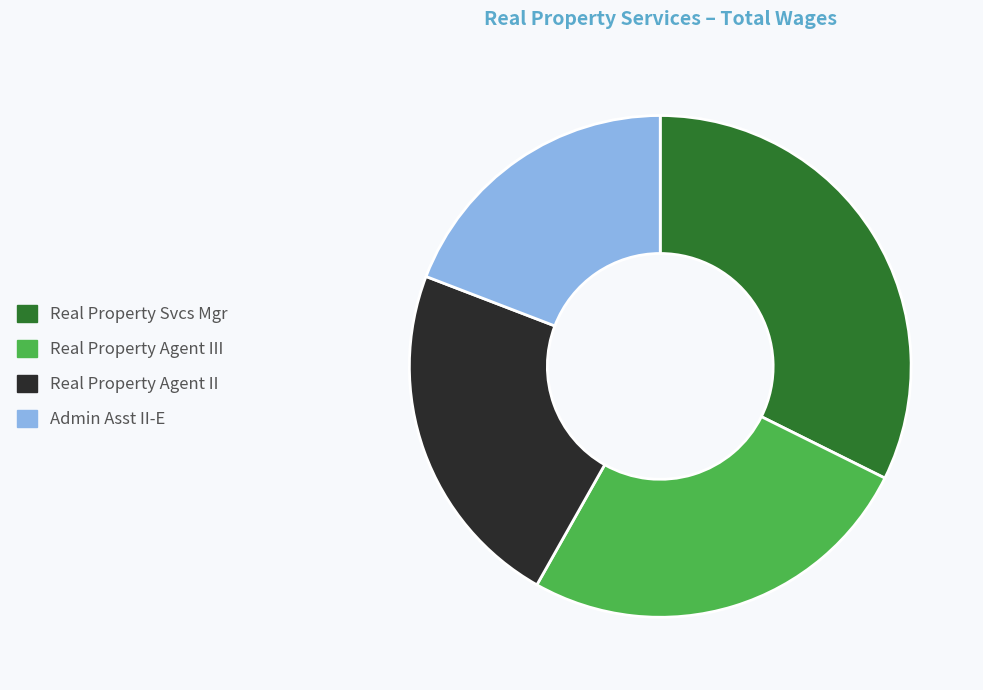

Is there a majority slice in this chart?

No